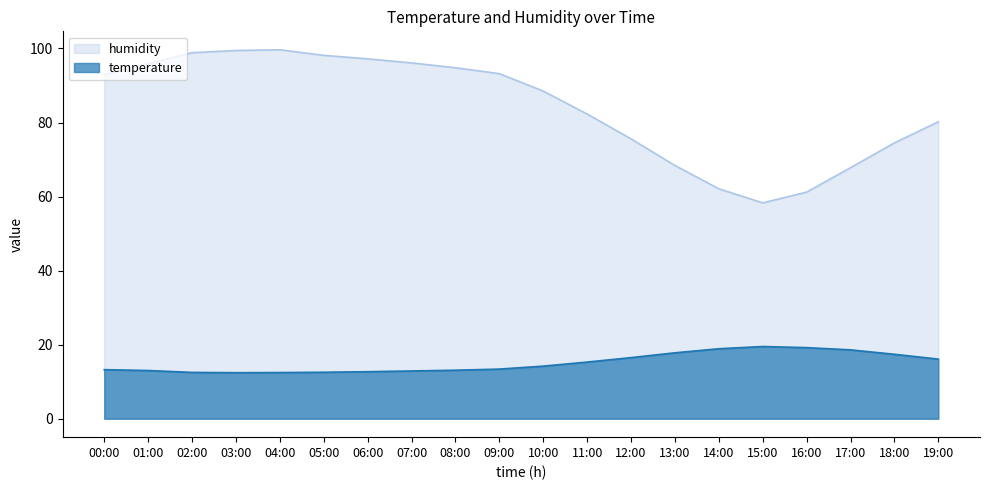

Which series has the largest total across all categories?

humidity